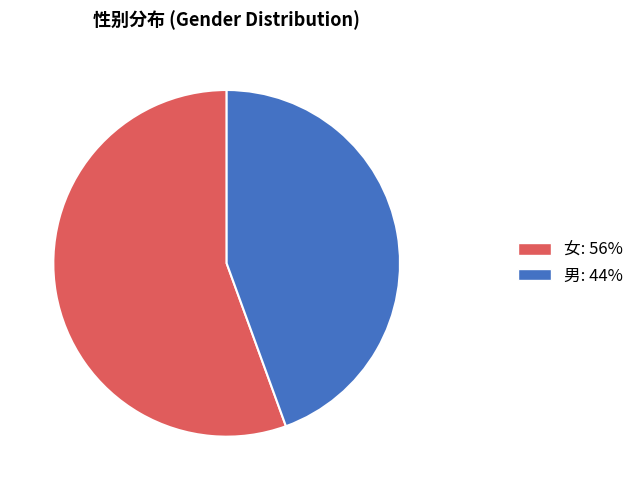

Do 男 and 女 together represent more than half of the pie?

Yes